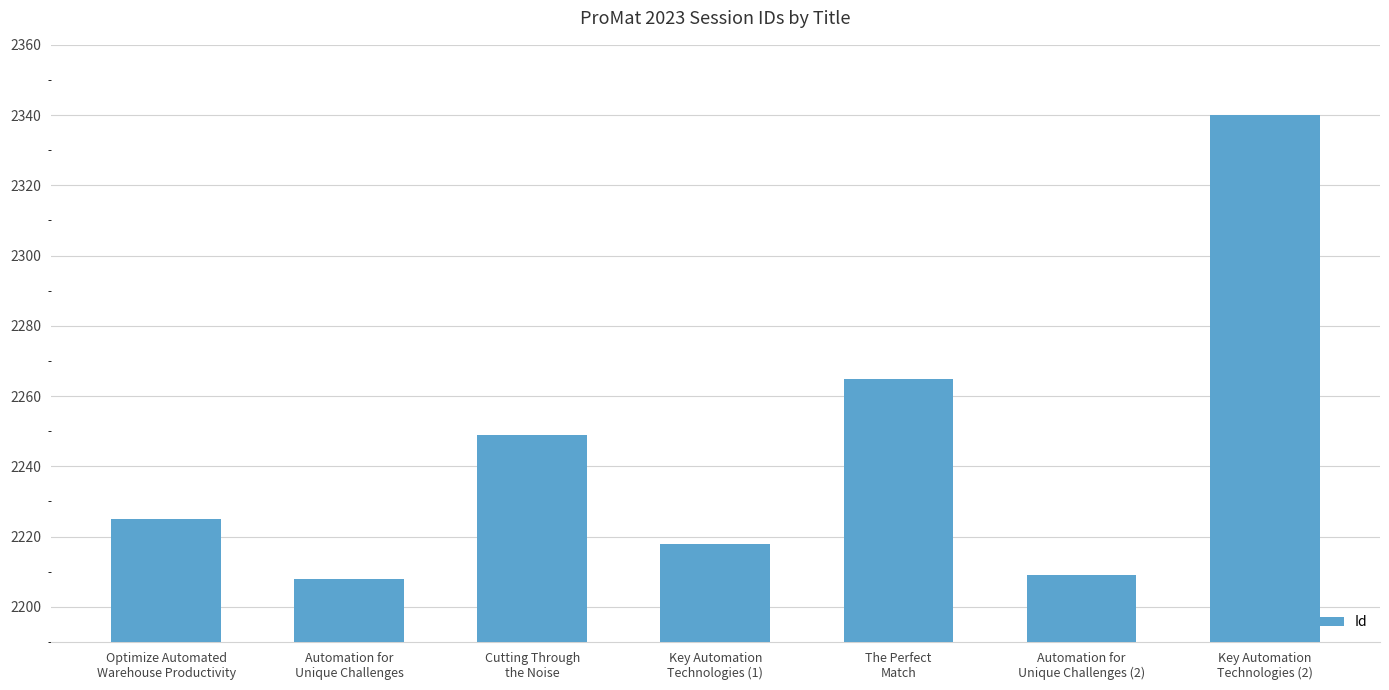

What is the average value?

2245